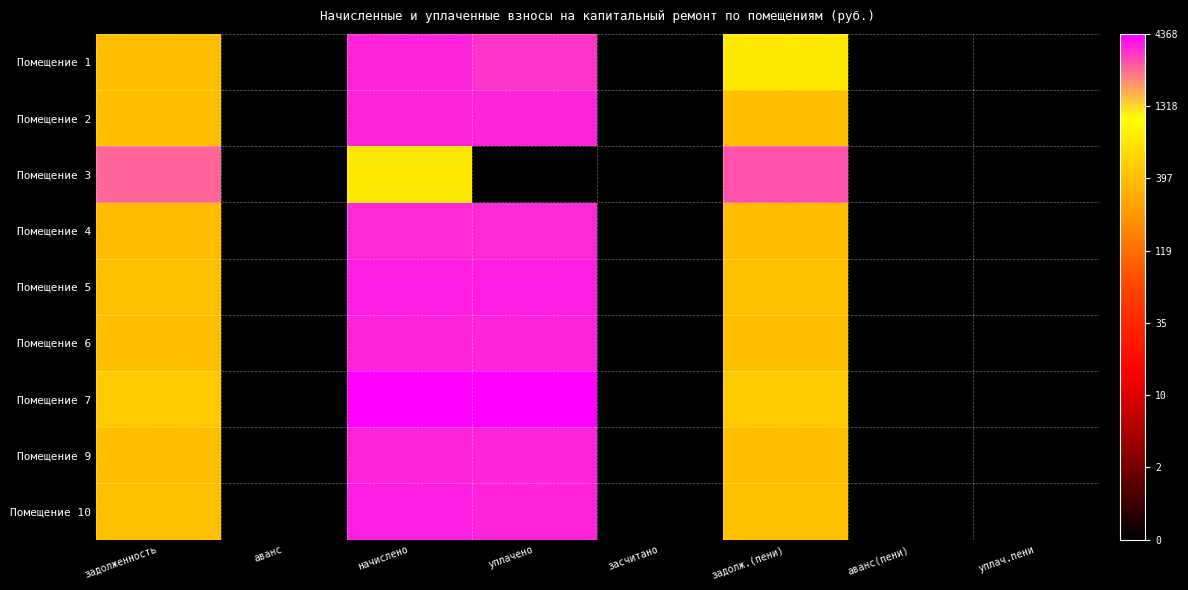

List the series in order of their peak value, lowest first.

Помещение 3, Помещение 4, Помещение 9, Помещение 2, Помещение 1, Помещение 6, Помещение 10, Помещение 5, Помещение 7